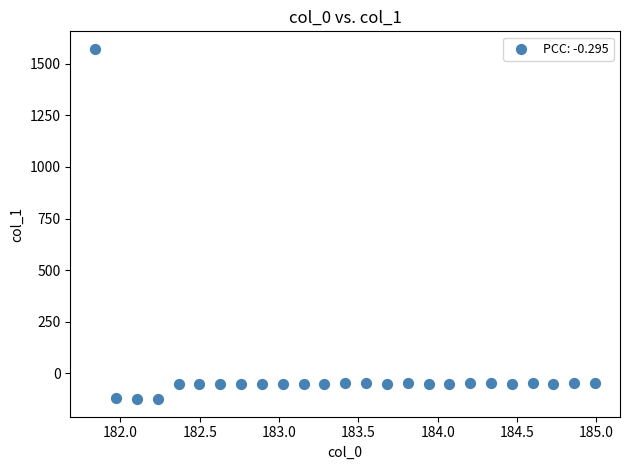

What is the range of Y values (max minus min)?

1700.1